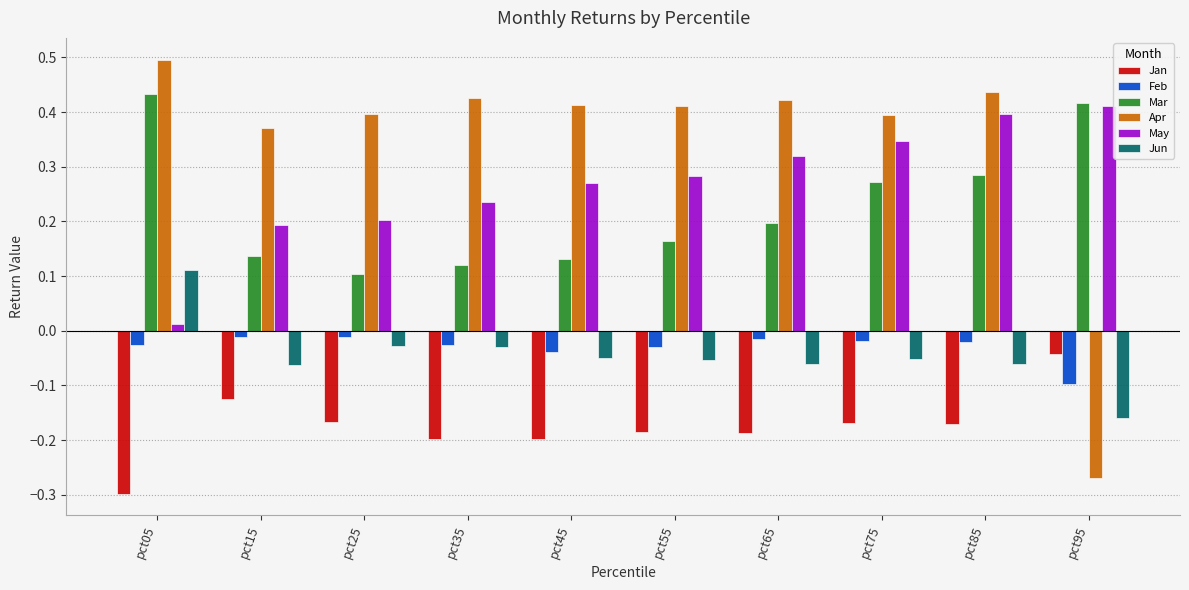

What is the spread (max minus min) of values at pct35?

0.6